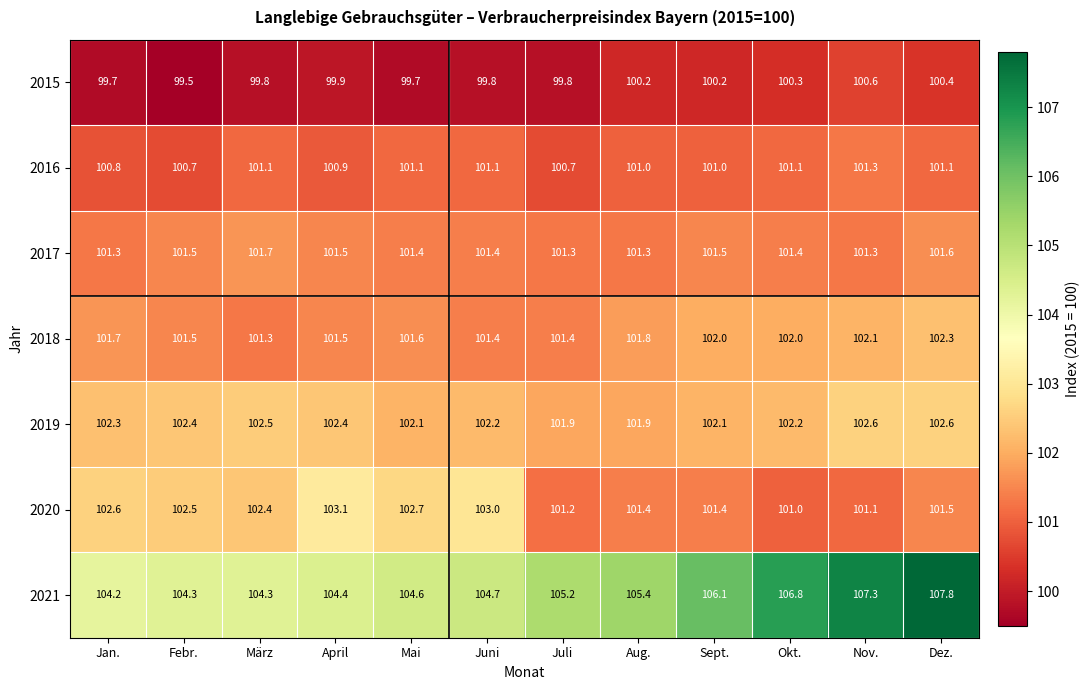

What is the total value across all series at Mai?

713.2